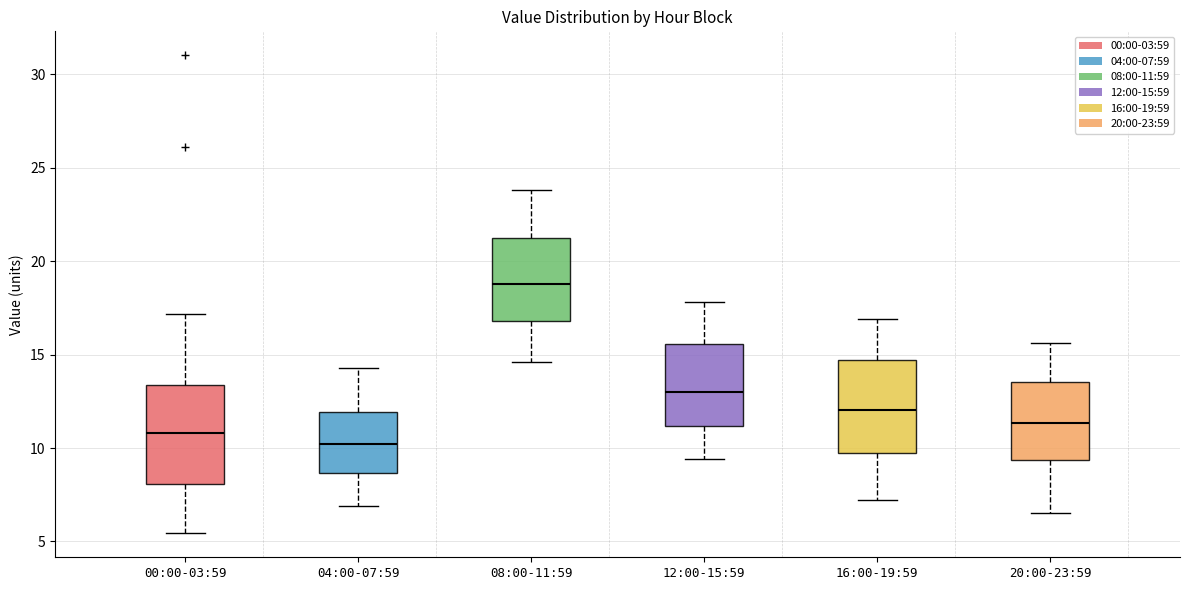

Reading left to right, transcribe this box plot: for each box, give where its median line is, the range the box spans, and where its two whiskers end, as read against the y-axis. The values are not printed on the chart, so give them approximately, as read against the axis.

00:00-03:59: median 11.0, box 8.0 to 13.5, whiskers 5.5 to 17.0
04:00-07:59: median 10.0, box 8.5 to 12.0, whiskers 7.0 to 14.5
08:00-11:59: median 19.0, box 17.0 to 21.5, whiskers 14.5 to 24.0
12:00-15:59: median 13.0, box 11.0 to 15.5, whiskers 9.5 to 18.0
16:00-19:59: median 12.0, box 10.0 to 14.5, whiskers 7.0 to 17.0
20:00-23:59: median 11.5, box 9.5 to 13.5, whiskers 6.5 to 15.5